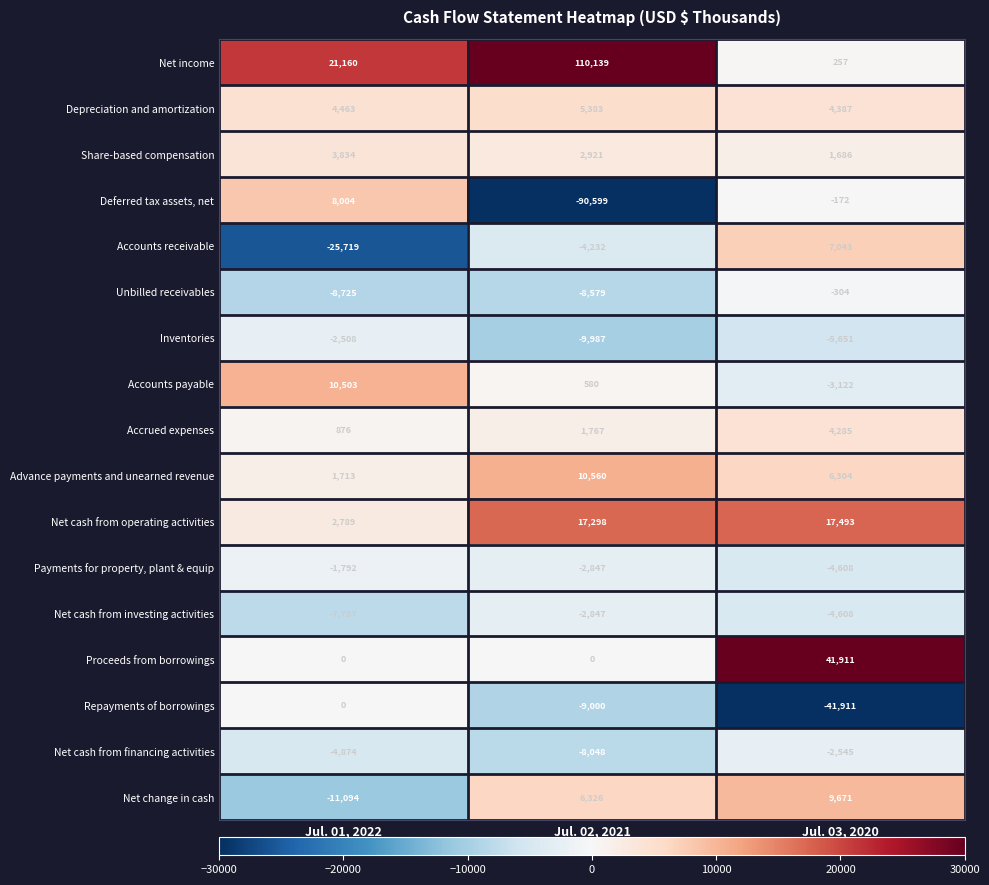

What is the total value across all series at Jul. 01, 2022?

-9157